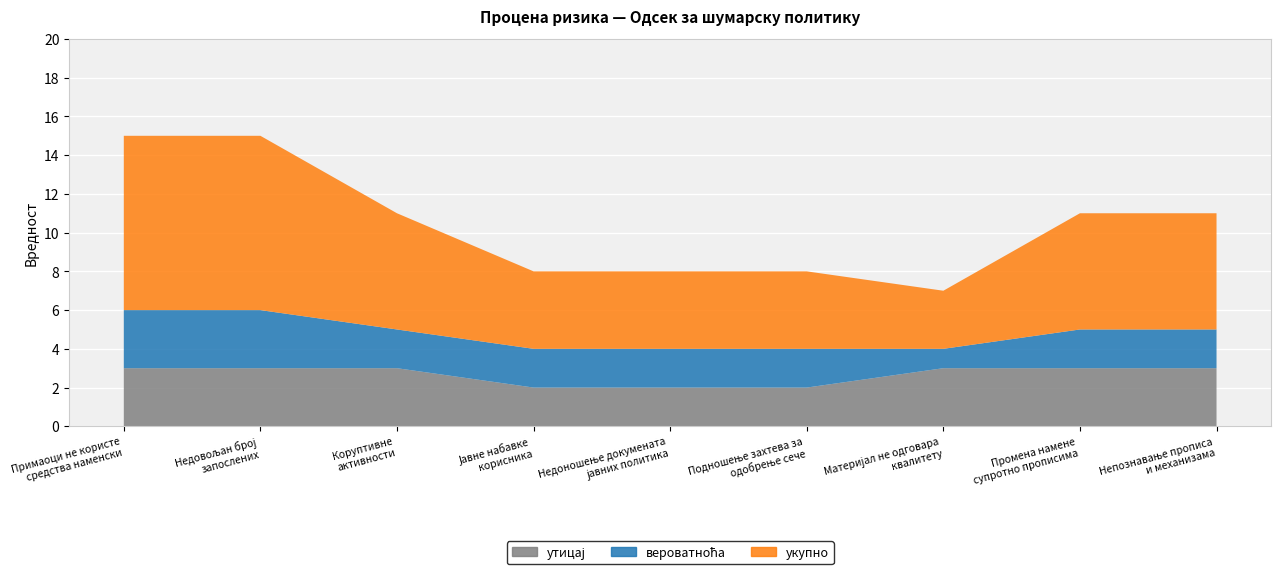

Reading left to right, extract all data points from this chart.

утицај: Примаоци не користе
средства наменски=3	Недовољан број
запослених=3	Коруптивне
активности=3	Јавне набавке
корисника=2	Недоношење докумената
јавних политика=2	Подношење захтева за
одобрење сече=2	Материјал не одговара
квалитету=3	Промена намене
супротно прописима=3	Непознавање прописа
и механизама=3
вероватноћа: Примаоци не користе
средства наменски=3	Недовољан број
запослених=3	Коруптивне
активности=2	Јавне набавке
корисника=2	Недоношење докумената
јавних политика=2	Подношење захтева за
одобрење сече=2	Материјал не одговара
квалитету=1	Промена намене
супротно прописима=2	Непознавање прописа
и механизама=2
укупно: Примаоци не користе
средства наменски=9	Недовољан број
запослених=9	Коруптивне
активности=6	Јавне набавке
корисника=4	Недоношење докумената
јавних политика=4	Подношење захтева за
одобрење сече=4	Материјал не одговара
квалитету=3	Промена намене
супротно прописима=6	Непознавање прописа
и механизама=6